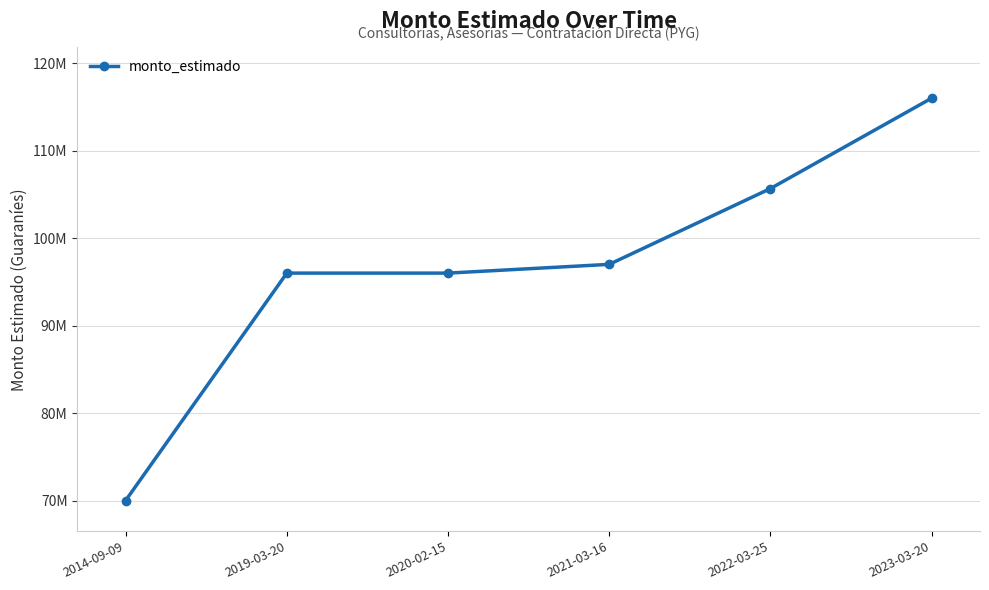

Which has a higher value, 2023-03-20 or 2022-03-25?

2023-03-20